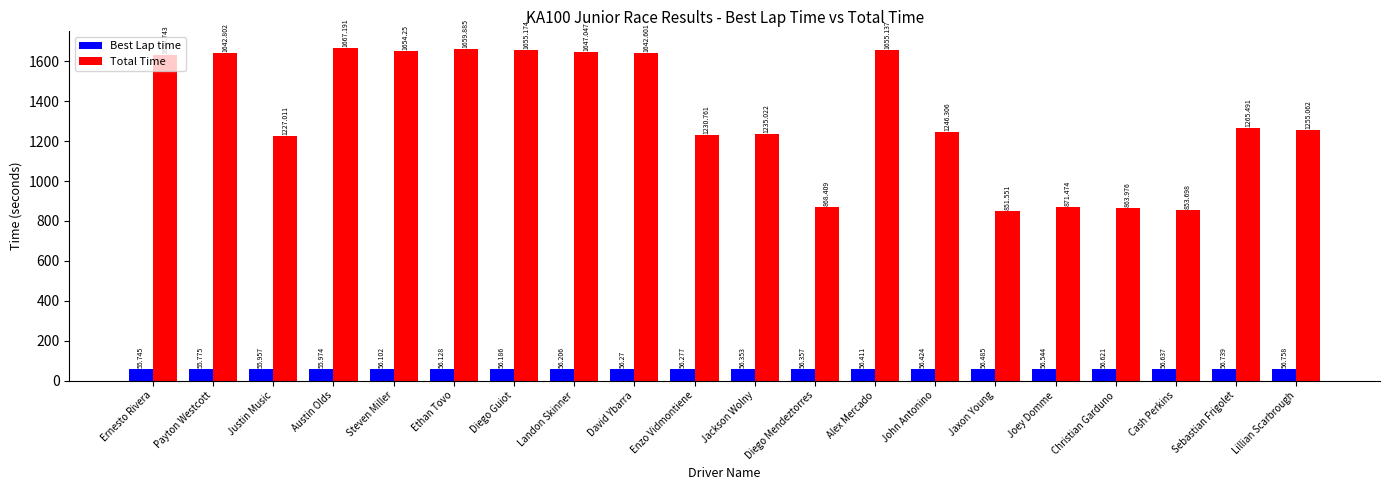

How many data points in Best Lap time are above 56?

16